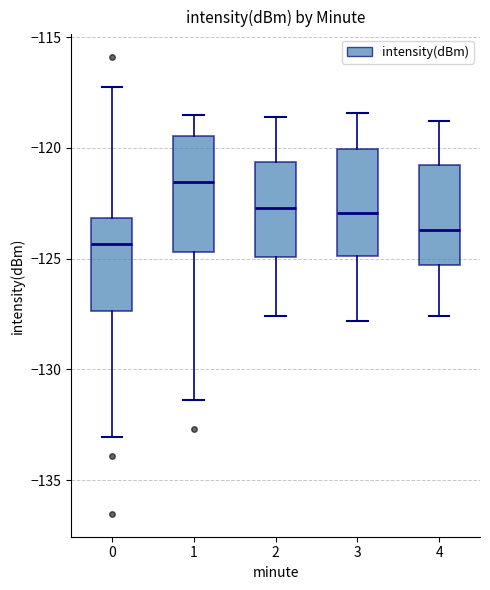

Reading left to right, read every box against the y-axis: the position of its median line, the range the box covers, and the ends of its whiskers. The values are not printed on the chart, so give them approximately, as read against the axis.

0: median -124.5, box -127.5 to -123.0, whiskers -133.0 to -117.5
1: median -121.5, box -124.5 to -119.5, whiskers -131.5 to -118.5
2: median -122.5, box -125.0 to -120.5, whiskers -127.5 to -118.5
3: median -123.0, box -125.0 to -120.0, whiskers -128.0 to -118.5
4: median -123.5, box -125.5 to -121.0, whiskers -127.5 to -119.0